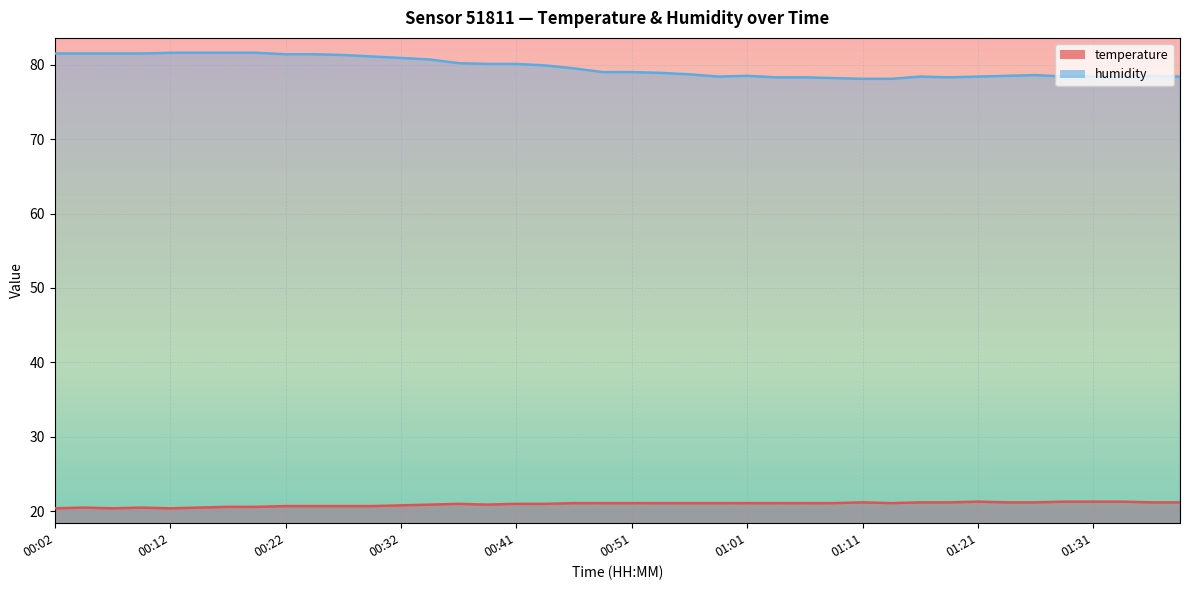

The humidity series shows 78.5 at 01:01. True or false?

True